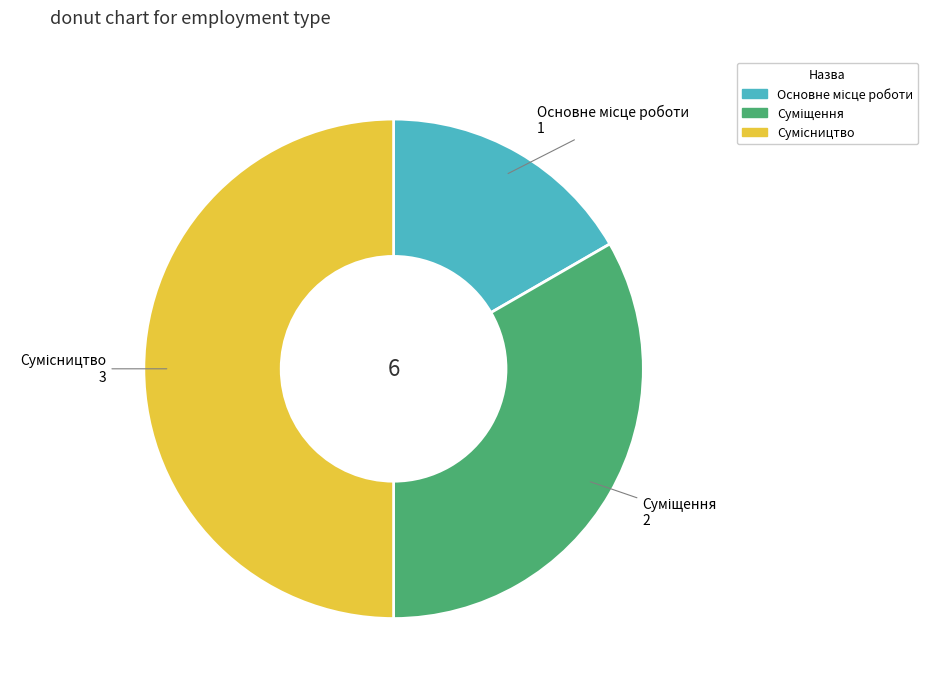

How many segments does this pie chart have?

3